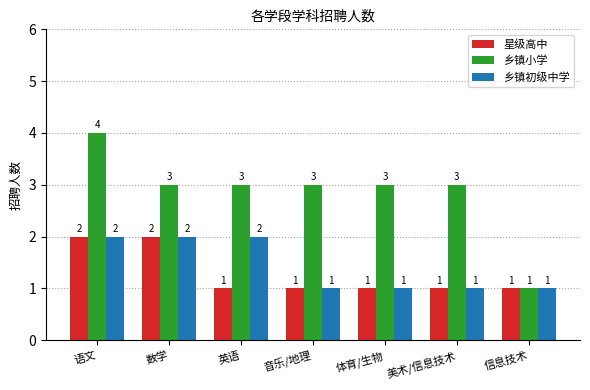

What is the average value of the 乡镇初级中学 series?

1